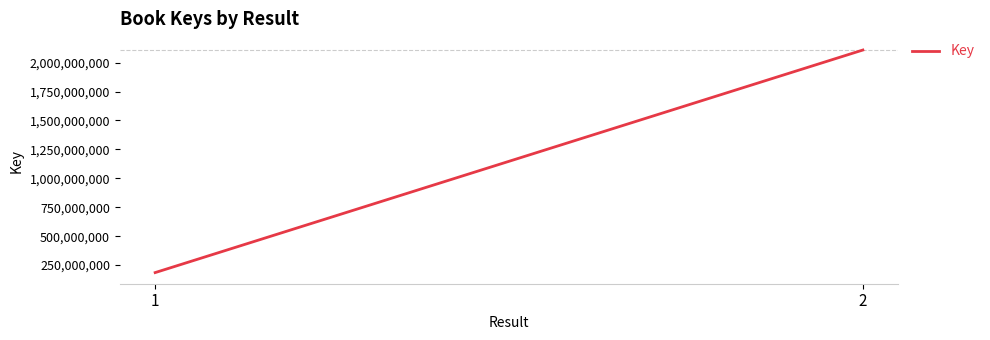

What is the difference between the values at 2 and 1?

1923647686